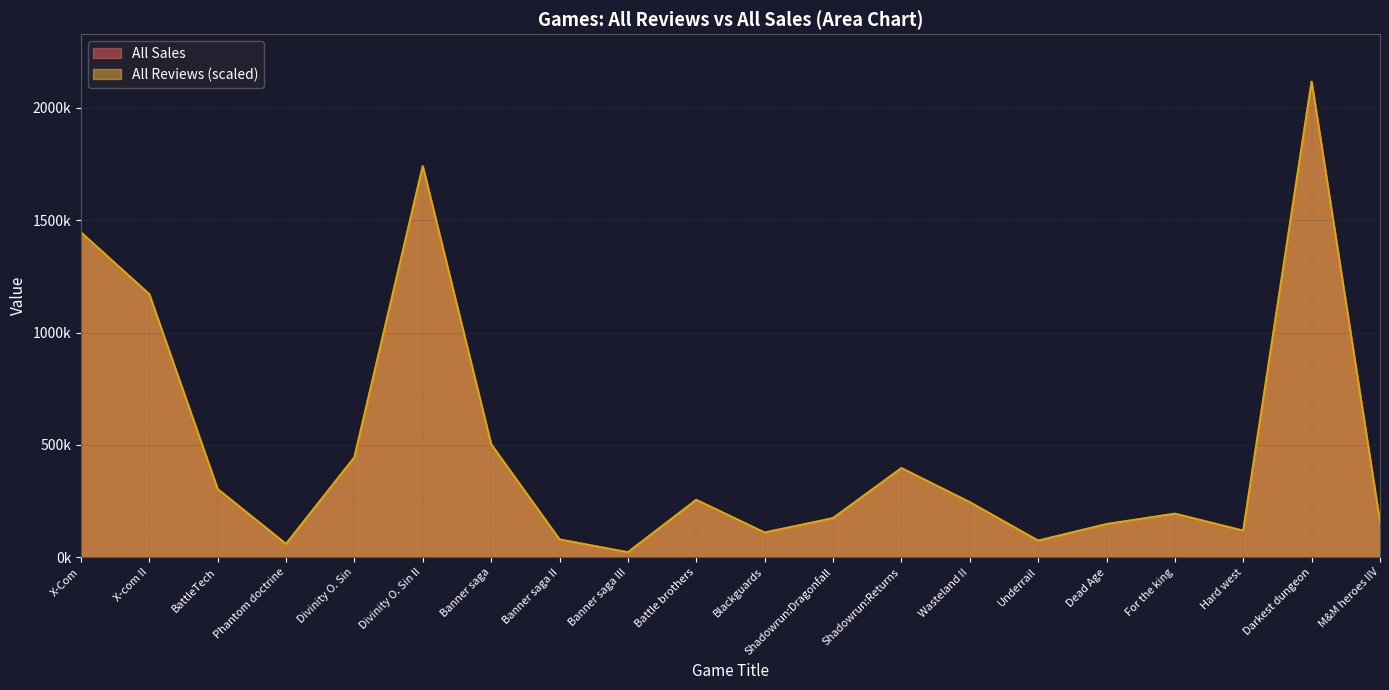

List the series in order of their peak value, highest first.

All Reviews, All Sales